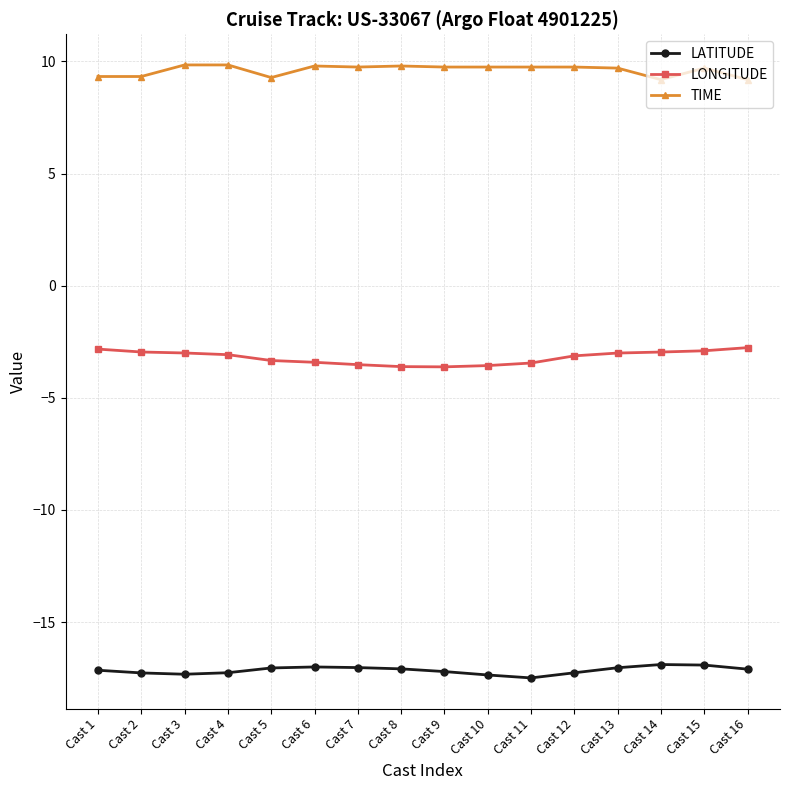

What is the sum of all LATITUDE values?

-274.4